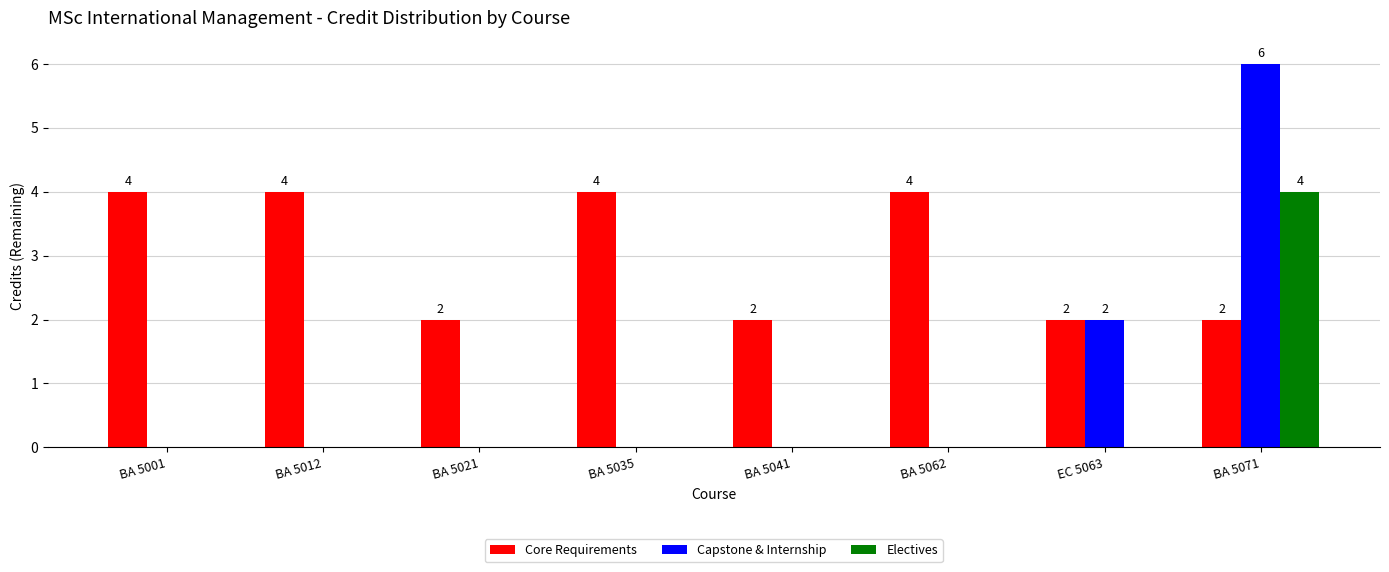

Are the bars horizontal?

No